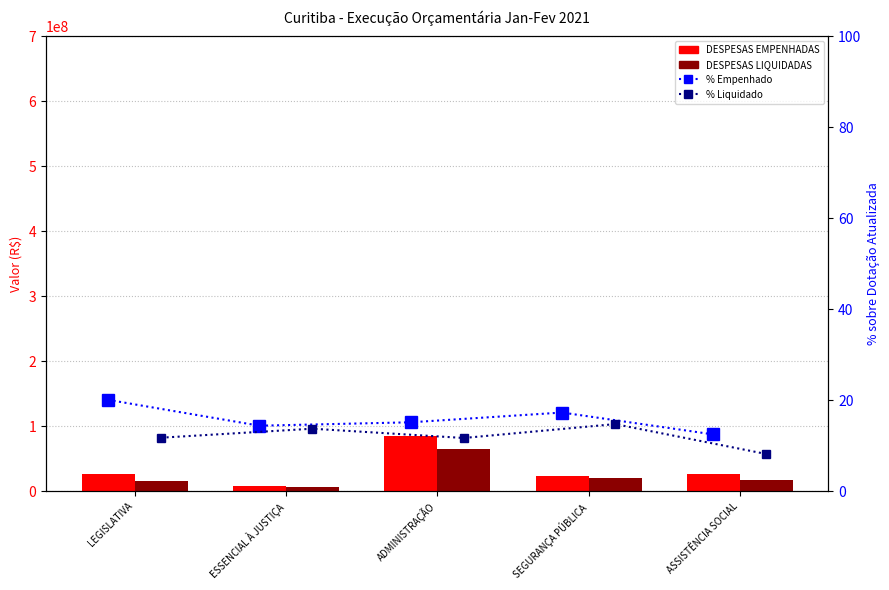

Rank the categories by DESPESAS EMPENHADAS value from lowest to highest.

ESSENCIAL À JUSTIÇA, SEGURANÇA PÚBLICA, ASSISTÊNCIA SOCIAL, LEGISLATIVA, ADMINISTRAÇÃO